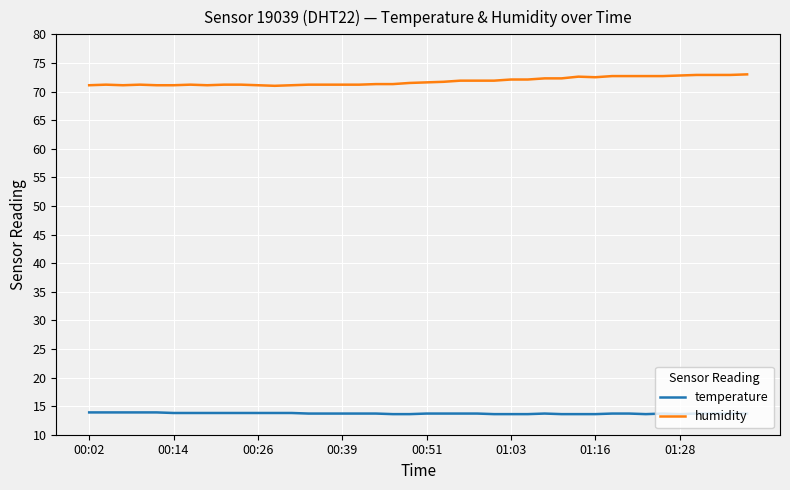

What is the greatest value displayed?

73.0